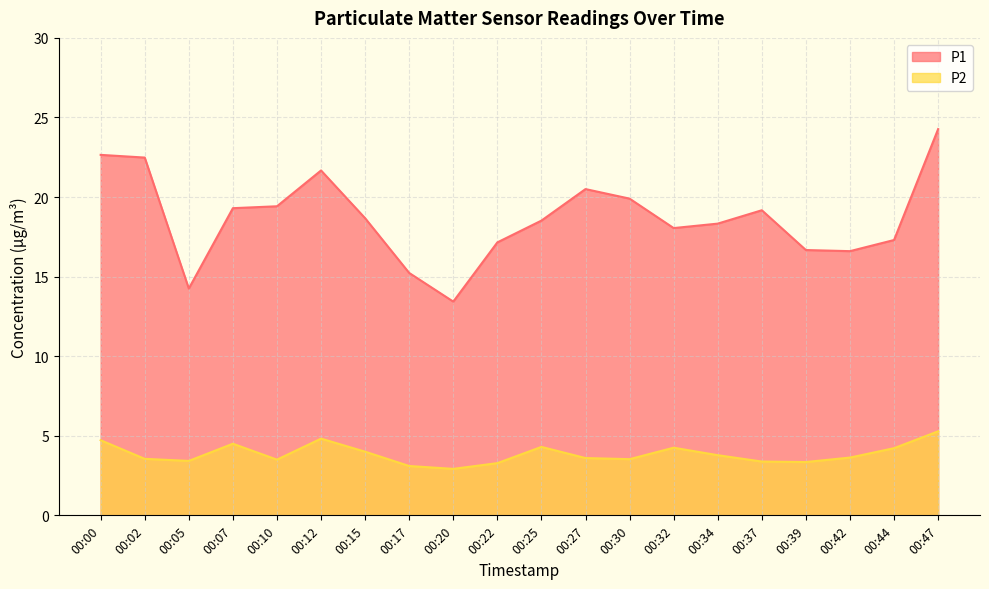

Reading left to right, transcribe all the data shown in this chart.

P1: 00:00=22.6	00:02=22.5	00:05=14.2	00:07=19.3	00:10=19.4	00:12=21.7	00:15=18.7	00:17=15.2	00:20=13.4	00:22=17.1	00:25=18.5	00:27=20.5	00:30=19.9	00:32=18.1	00:34=18.3	00:37=19.2	00:39=16.7	00:42=16.6	00:44=17.3	00:47=24.3
P2: 00:00=4.7	00:02=3.5	00:05=3.4	00:07=4.5	00:10=3.5	00:12=4.8	00:15=4.0	00:17=3.1	00:20=2.9	00:22=3.3	00:25=4.3	00:27=3.6	00:30=3.5	00:32=4.2	00:34=3.8	00:37=3.4	00:39=3.4	00:42=3.6	00:44=4.2	00:47=5.3